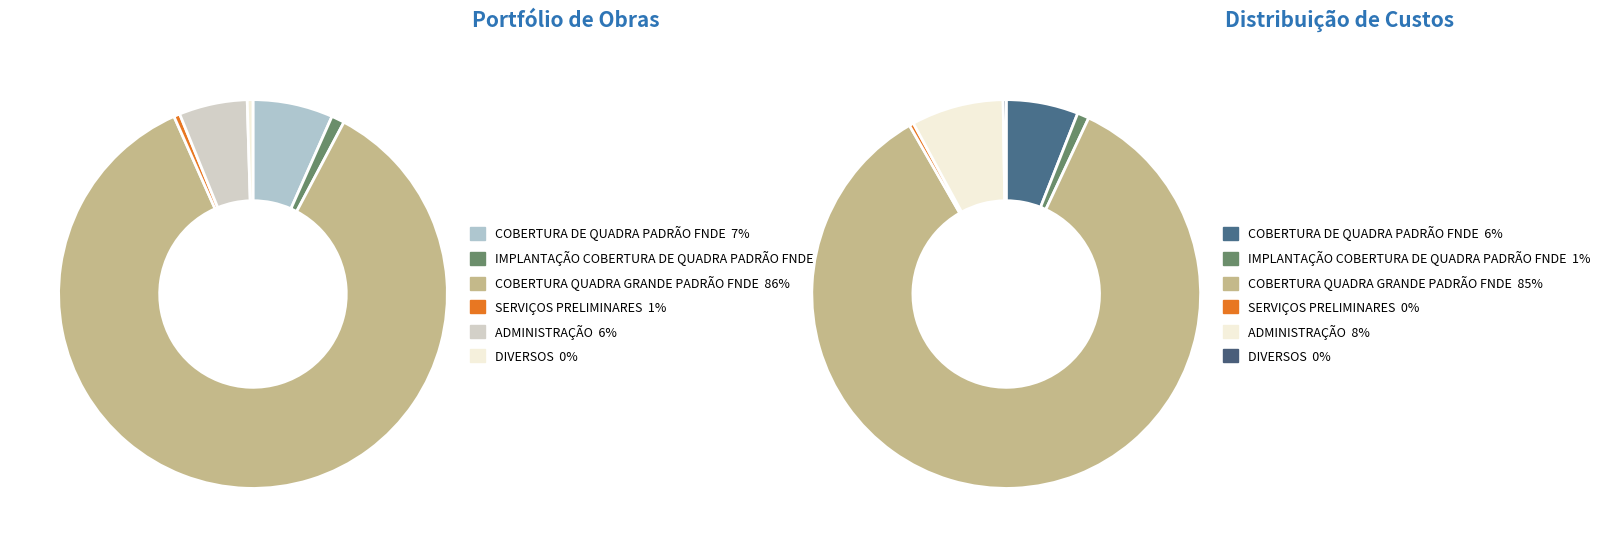

Does COBERTURA QUADRA GRANDE PADRÃO FNDE represent more than half of the total?

Yes